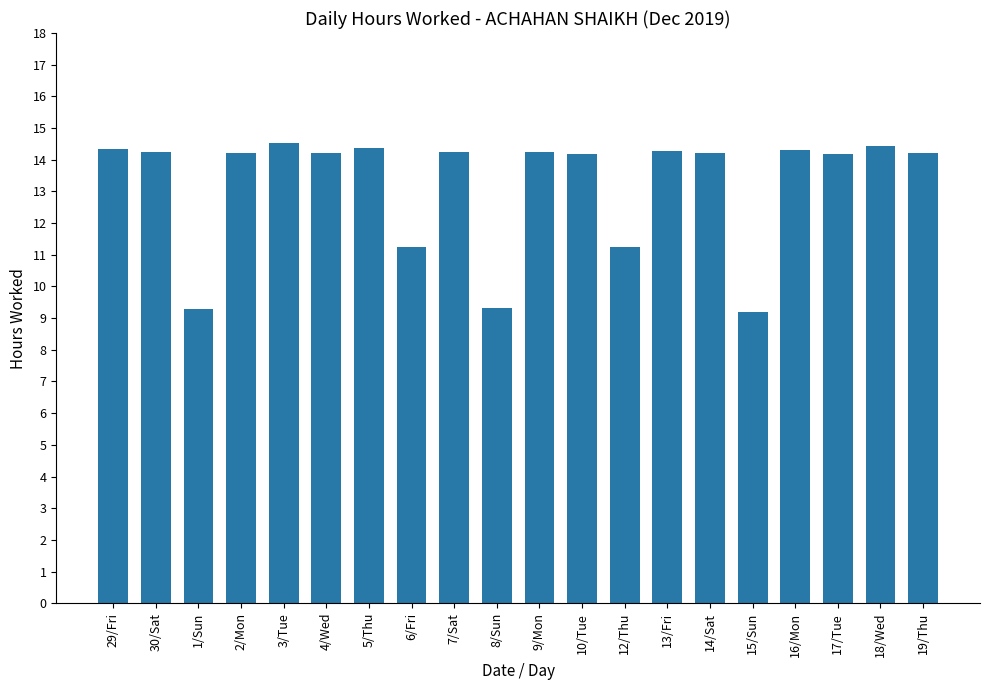

What is the greatest value displayed?

14.5